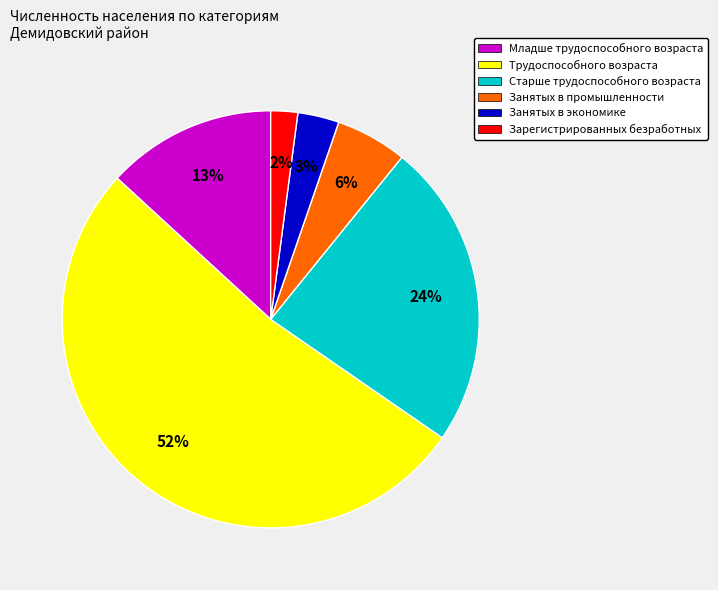

Which category has the biggest portion of the pie?

Трудоспособного возраста